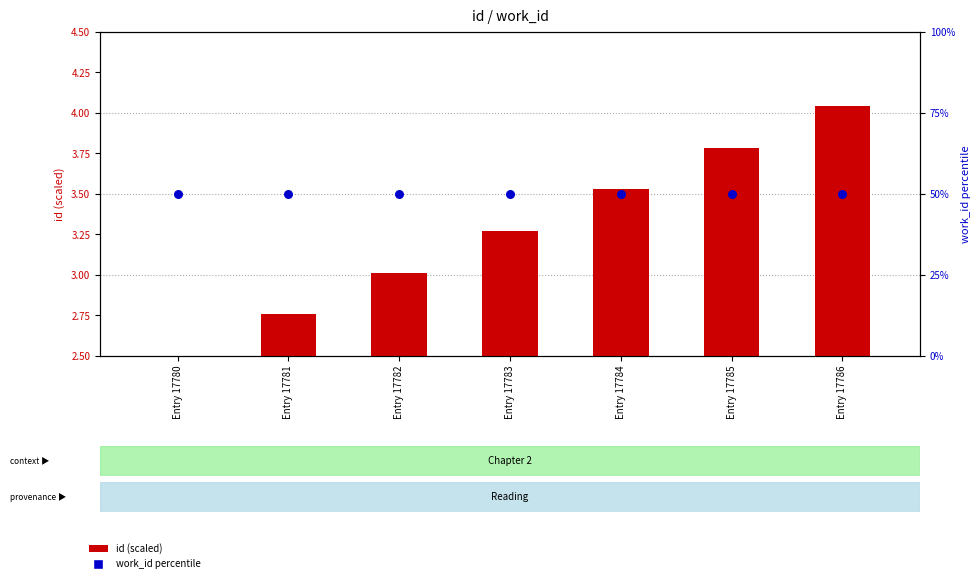

Which series has the largest total across all categories?

work_id (percentile)